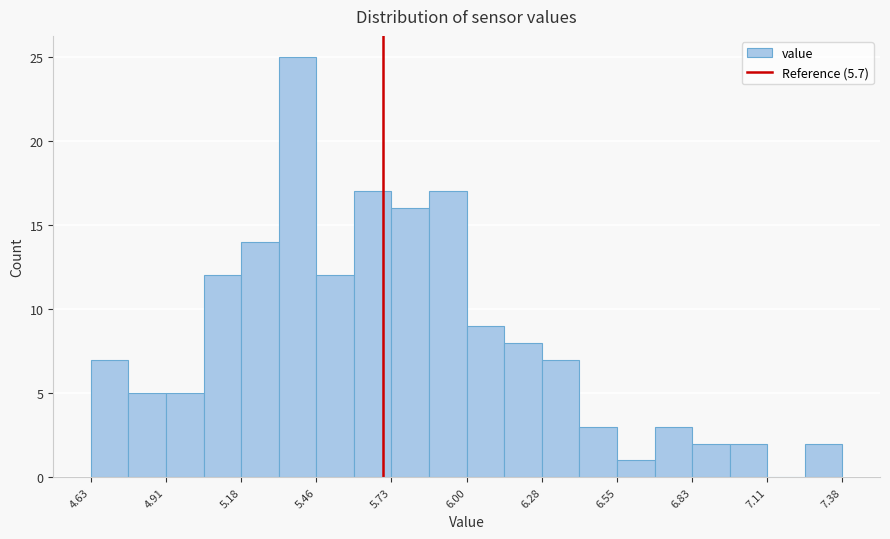

Around what value on the x-axis is the tallest bar? Give the approximate position of its centre, as read against the axis.

5.40